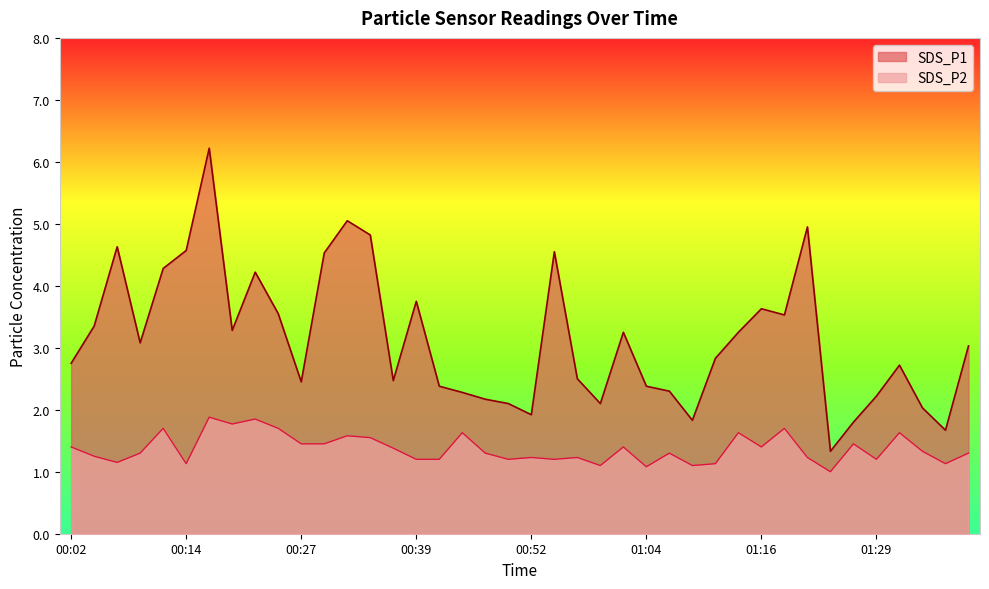

The SDS_P1 series shows 0.5 at 01:36. True or false?

False